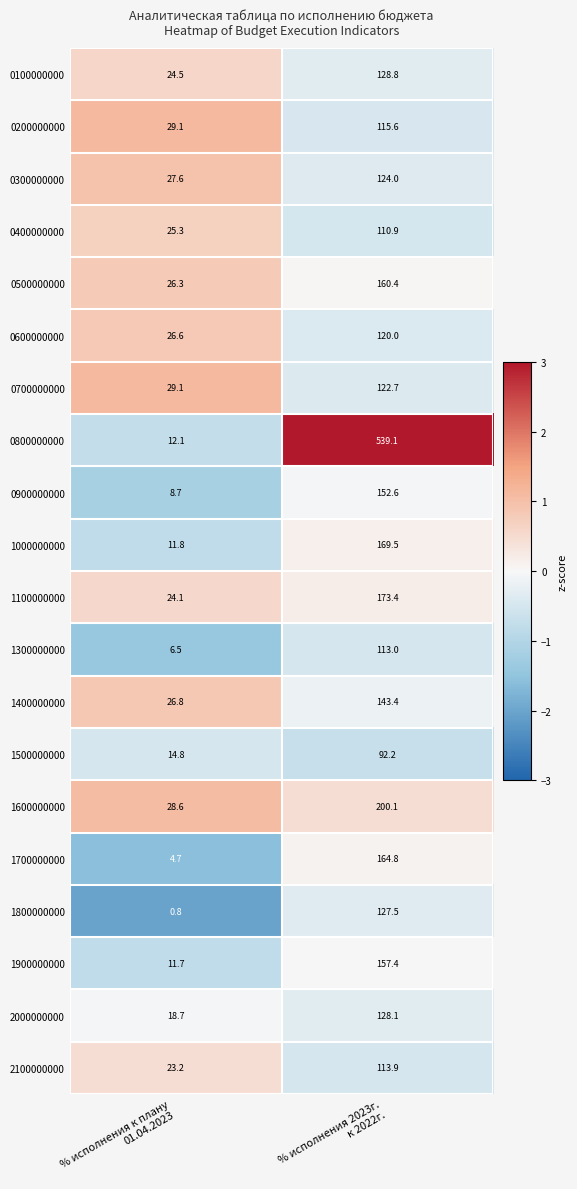

What is the greatest value displayed?

539.1